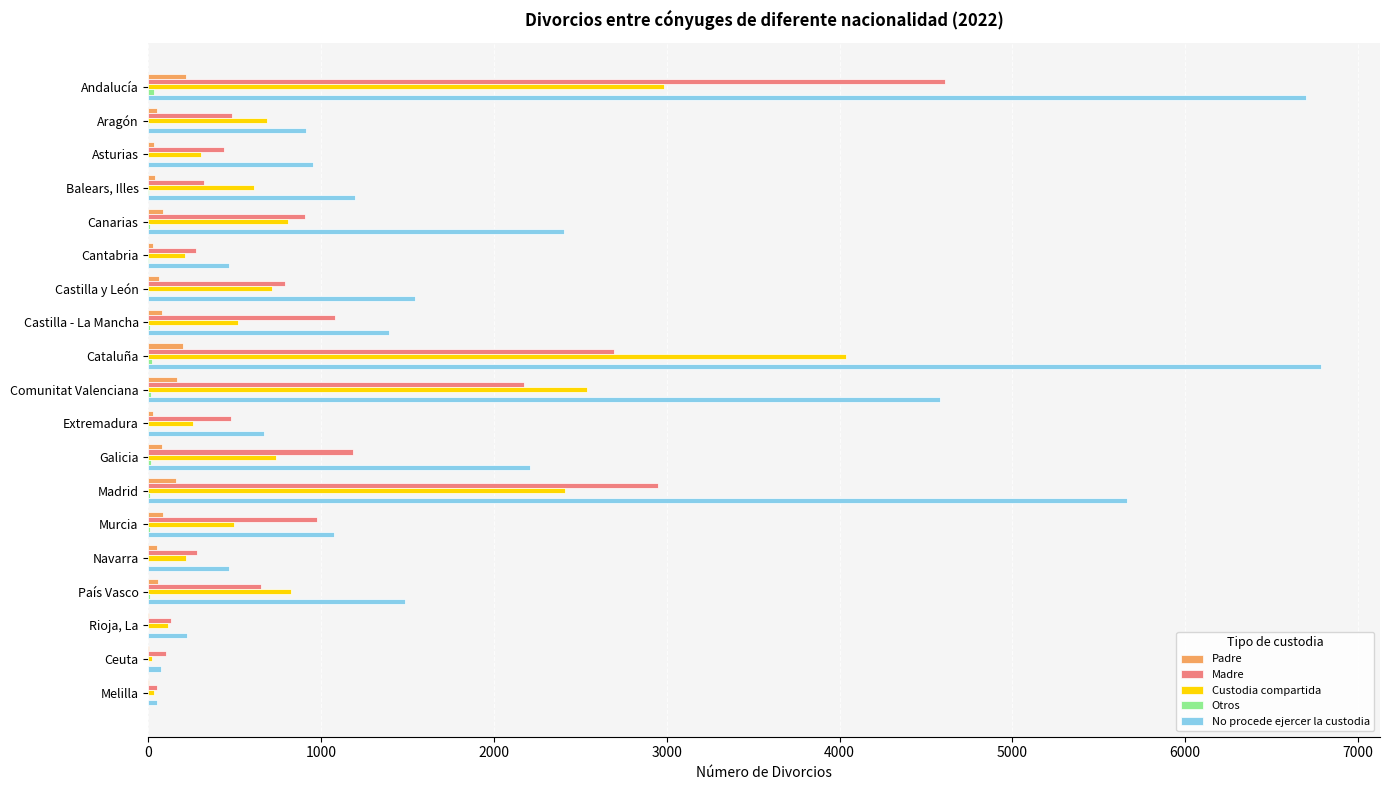

At which label is No procede ejercer la custodia closest to 3420?

Canarias